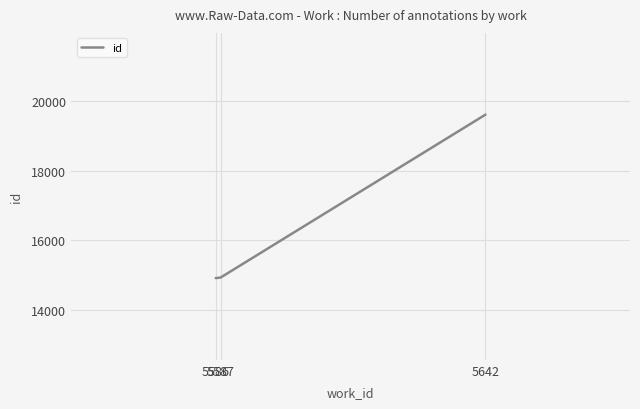

What is the minimum value shown in the chart?

14920.5